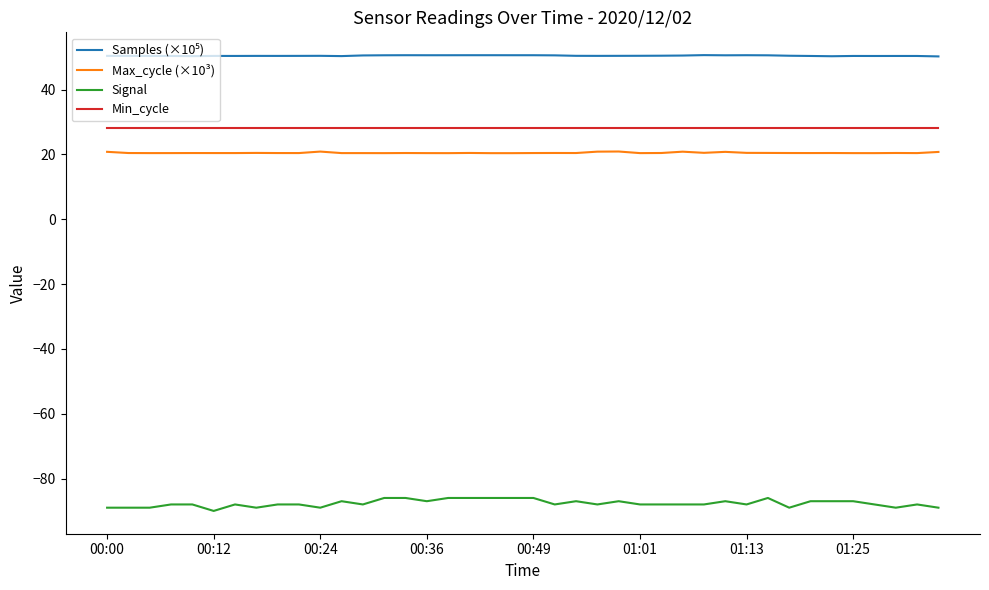

Which series has the widest spread of values?

Signal